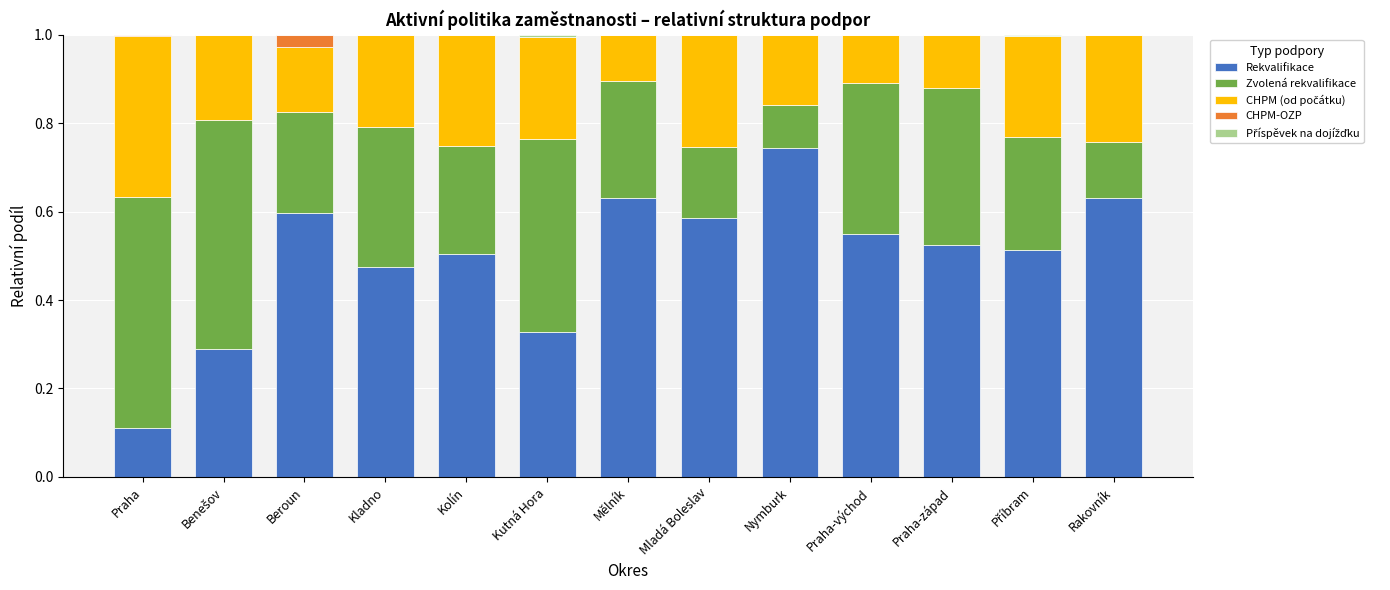

What is the total value across all series at Mělník?

1.0